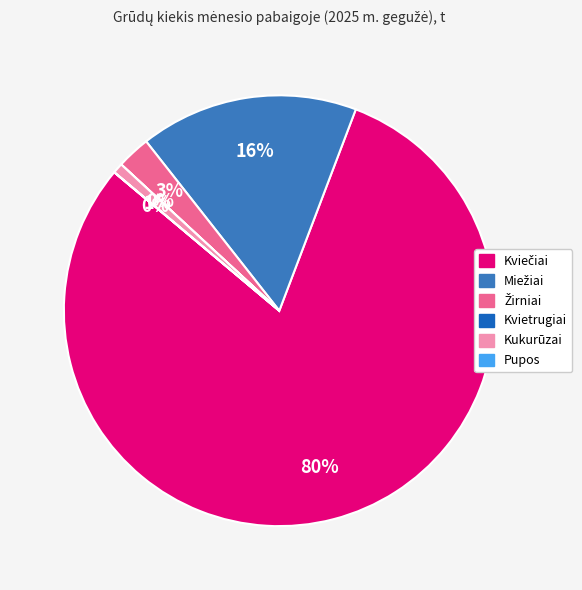

To the nearest percent, what is the average slice percentage?

17%